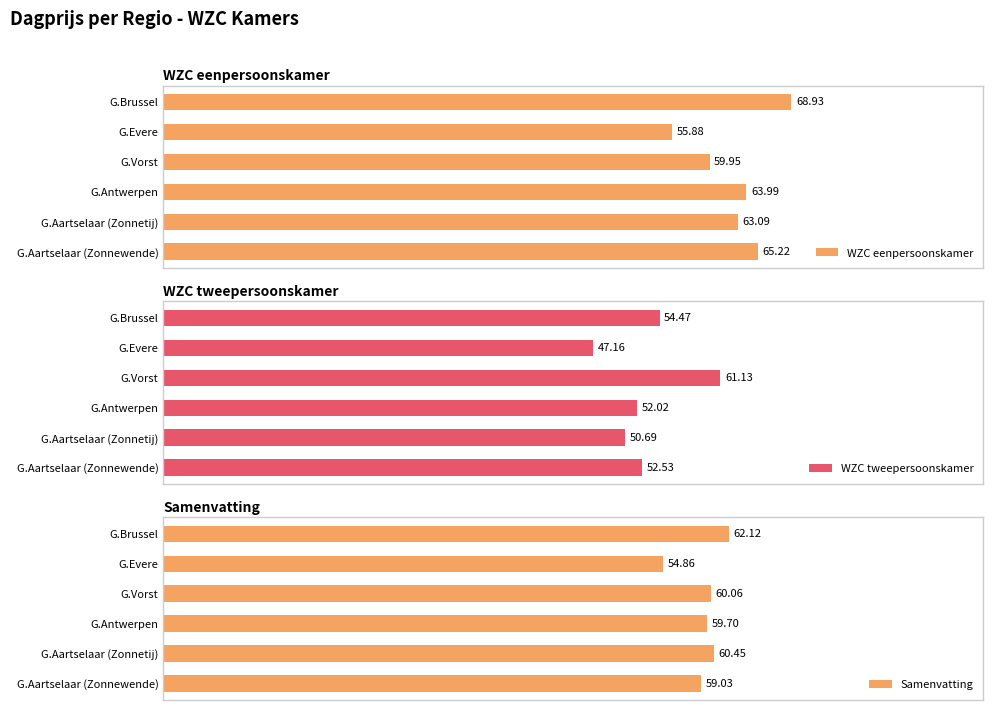

True or false: Samenvatting has a value of 39.0 at 30.

False